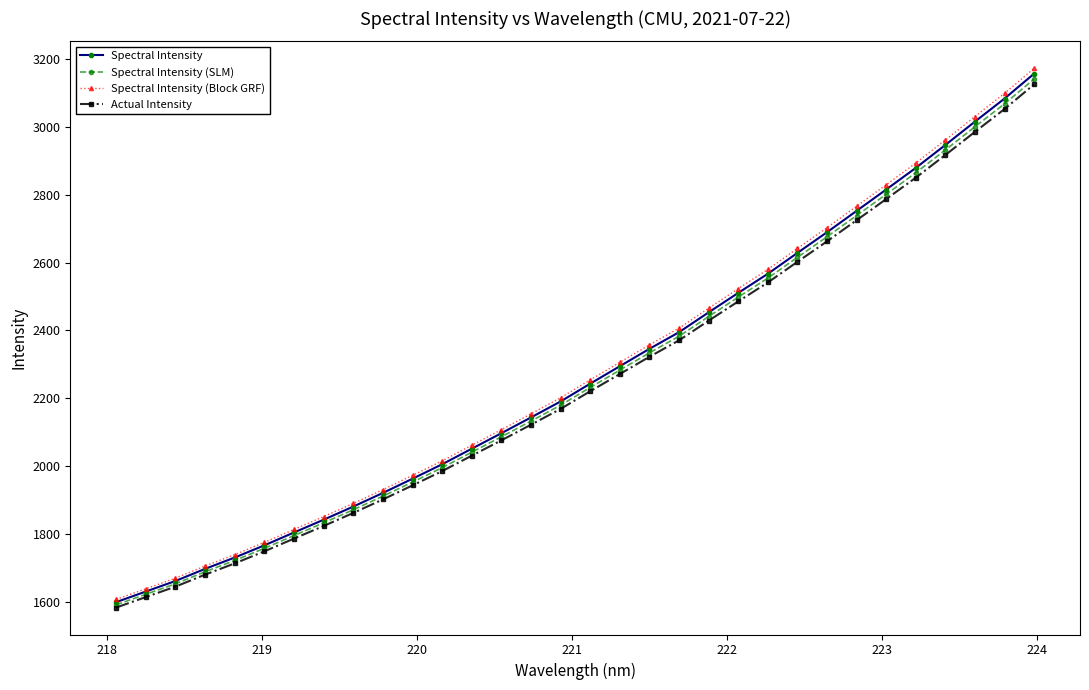

What is the maximum value for Spectral Intensity (SLM)?

3141.2